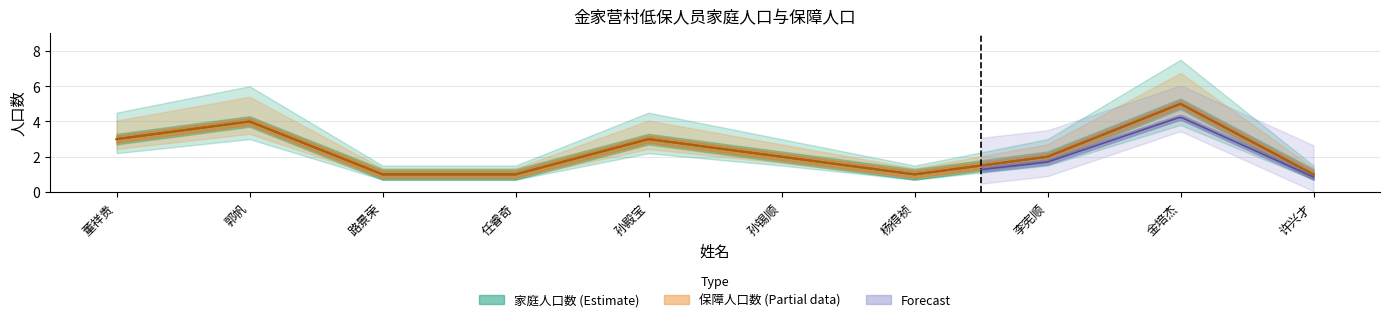

At 任睿奇, list the series in order from smallest to largest.

家庭人口数, 保障人口数